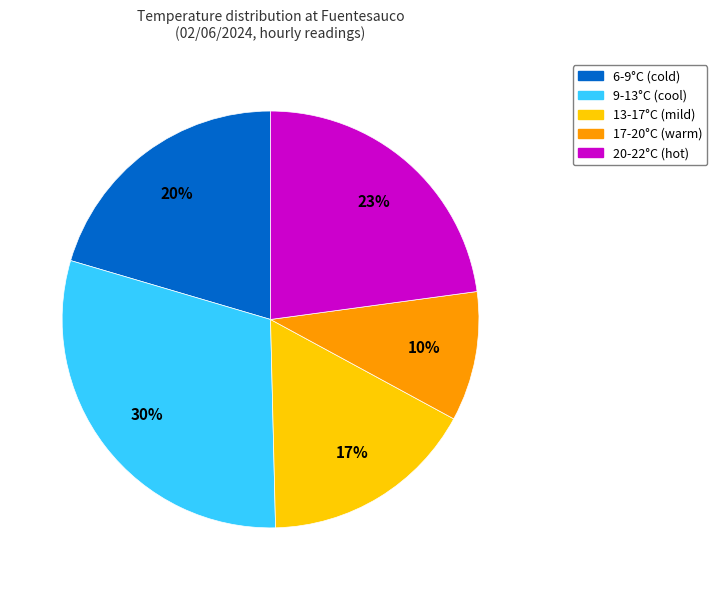

To the nearest percent, what portion does 13-17°C (mild) represent?

17%